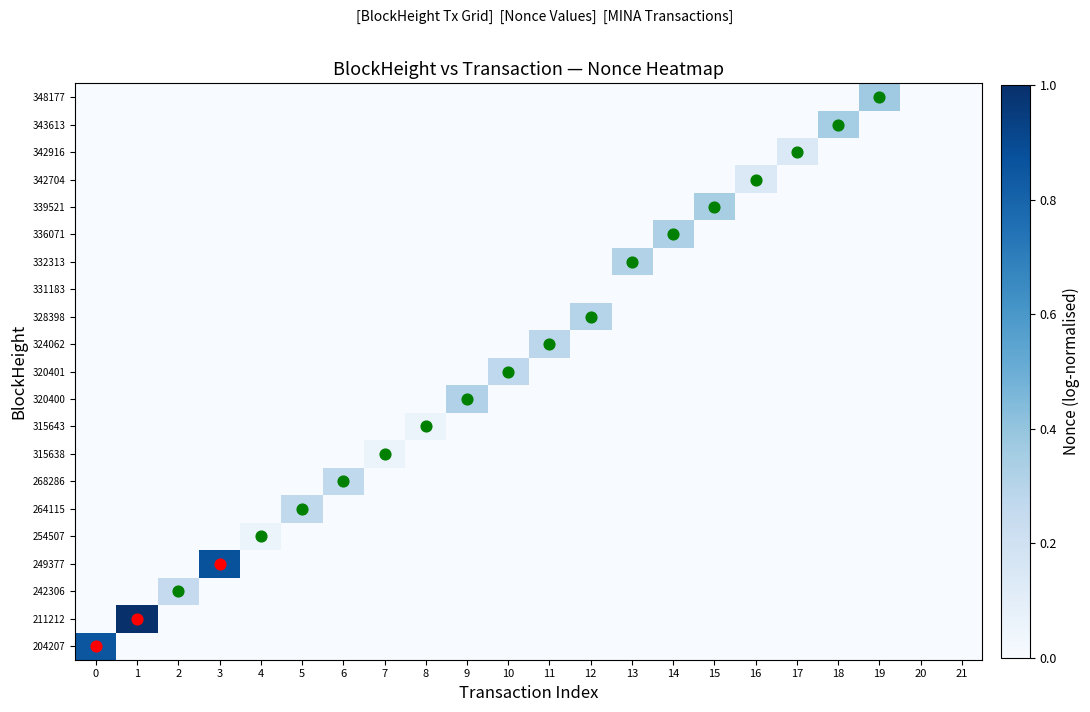

At 15, list the series in order from largest to smallest.

row_16, row_0, row_1, row_2, row_3, row_4, row_5, row_6, row_7, row_8, row_9, row_10, row_11, row_12, row_13, row_14, row_15, row_17, row_18, row_19, row_20